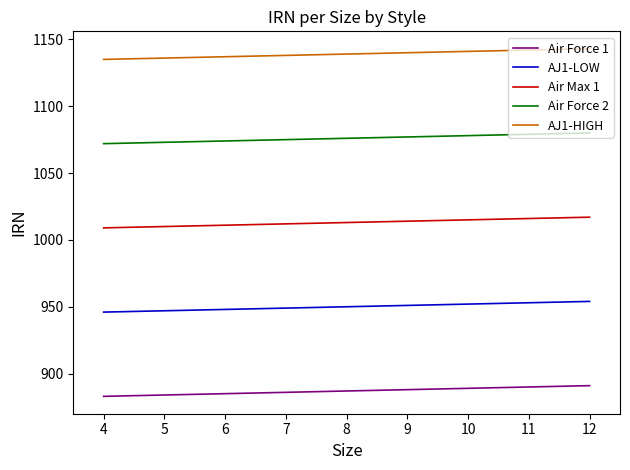

True or false: Air Max 1 and Air Force 1 cross at least once.

False